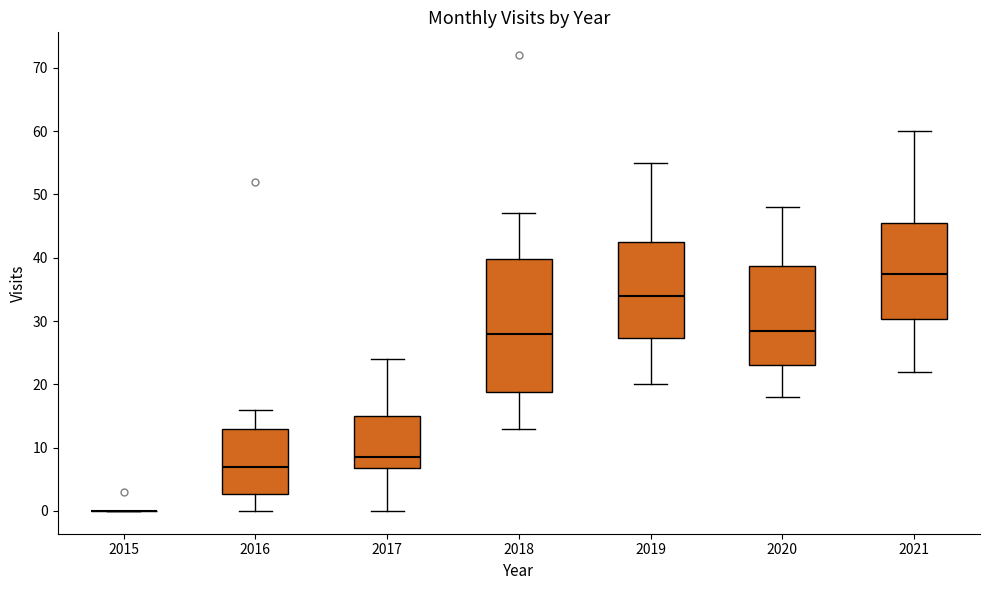

Reading left to right, read every box against the y-axis: the position of its median line, the range the box covers, and the ends of its whiskers. The values are not printed on the chart, so give them approximately, as read against the axis.

2015: box collapsed to a line at 0, whiskers 0 to 0
2016: median 7, box 3 to 13, whiskers 0 to 16
2017: median 9, box 7 to 15, whiskers 0 to 24
2018: median 28, box 19 to 40, whiskers 13 to 47
2019: median 34, box 27 to 43, whiskers 20 to 55
2020: median 29, box 23 to 39, whiskers 18 to 48
2021: median 38, box 30 to 46, whiskers 22 to 60